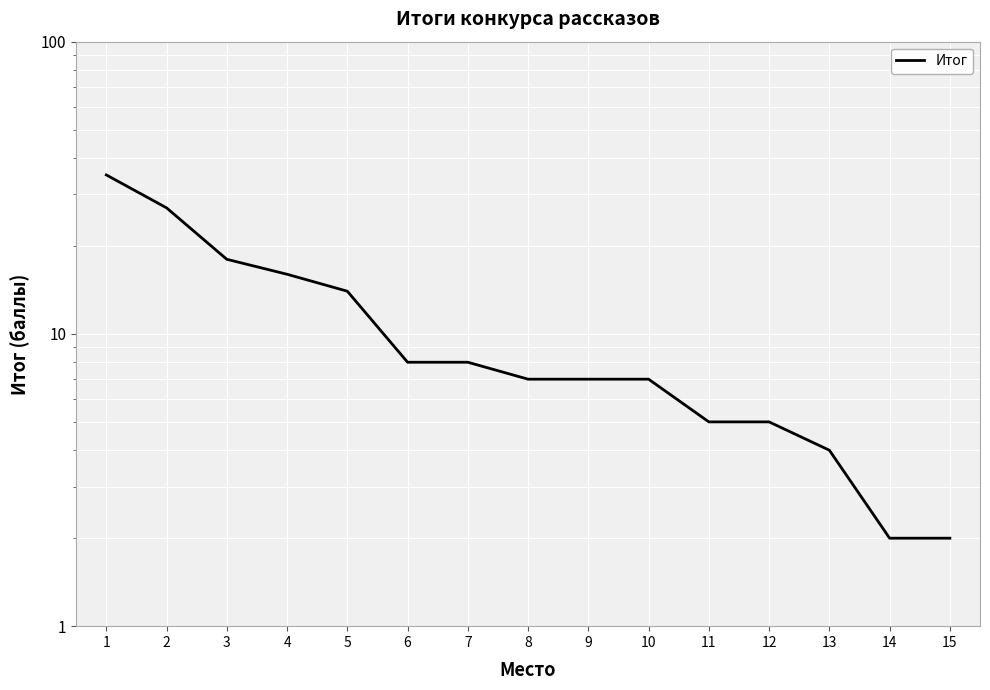

Reading left to right, extract all data points from this chart.

35	27	18	16	14	8	8	7	7	7	5	5	4	2	2